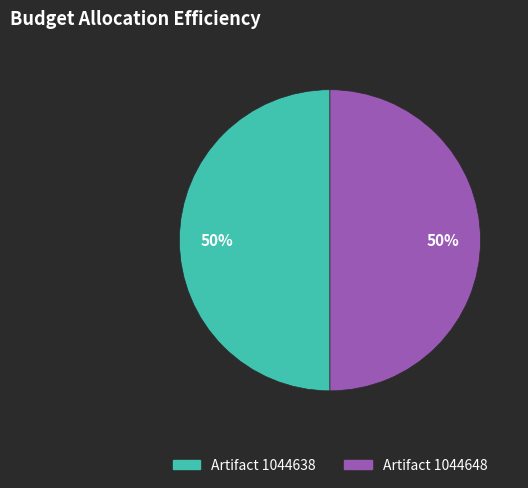

To the nearest percent, what percentage of the pie is Artifact 1044648?

50%